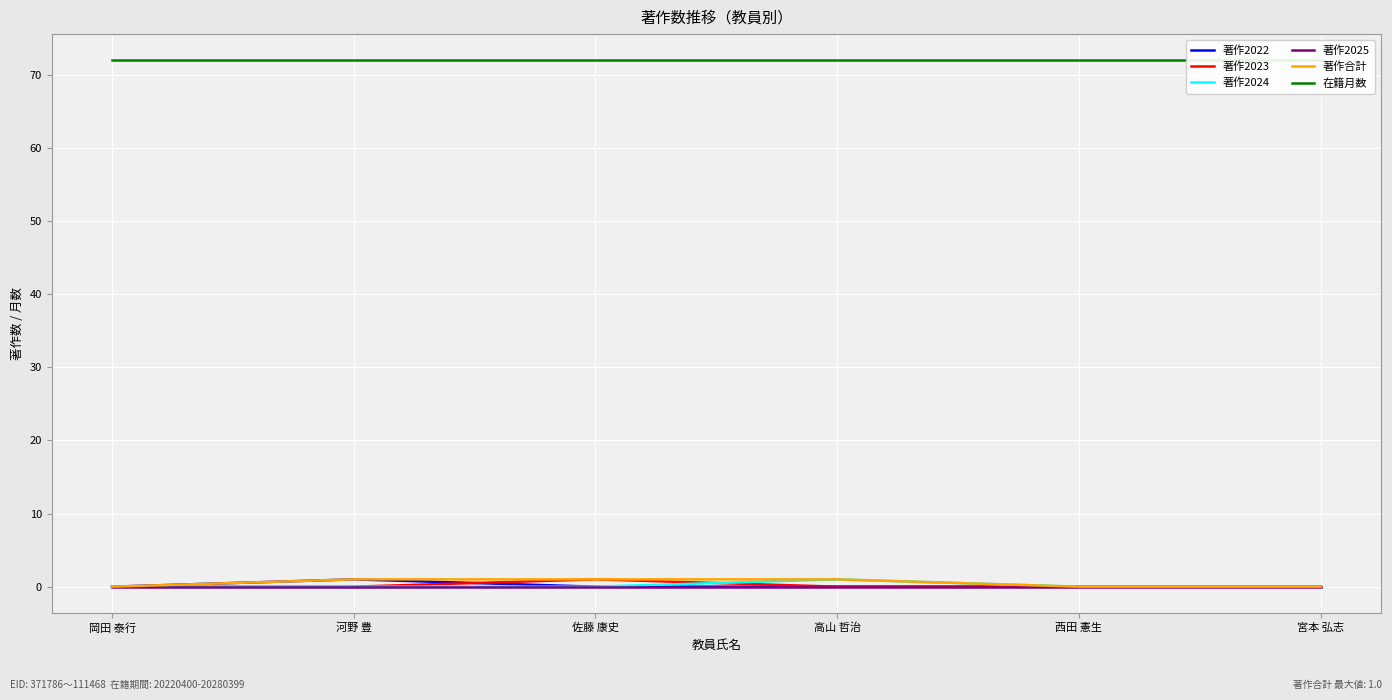

At which category is the sum across all series the highest?

河野 豊